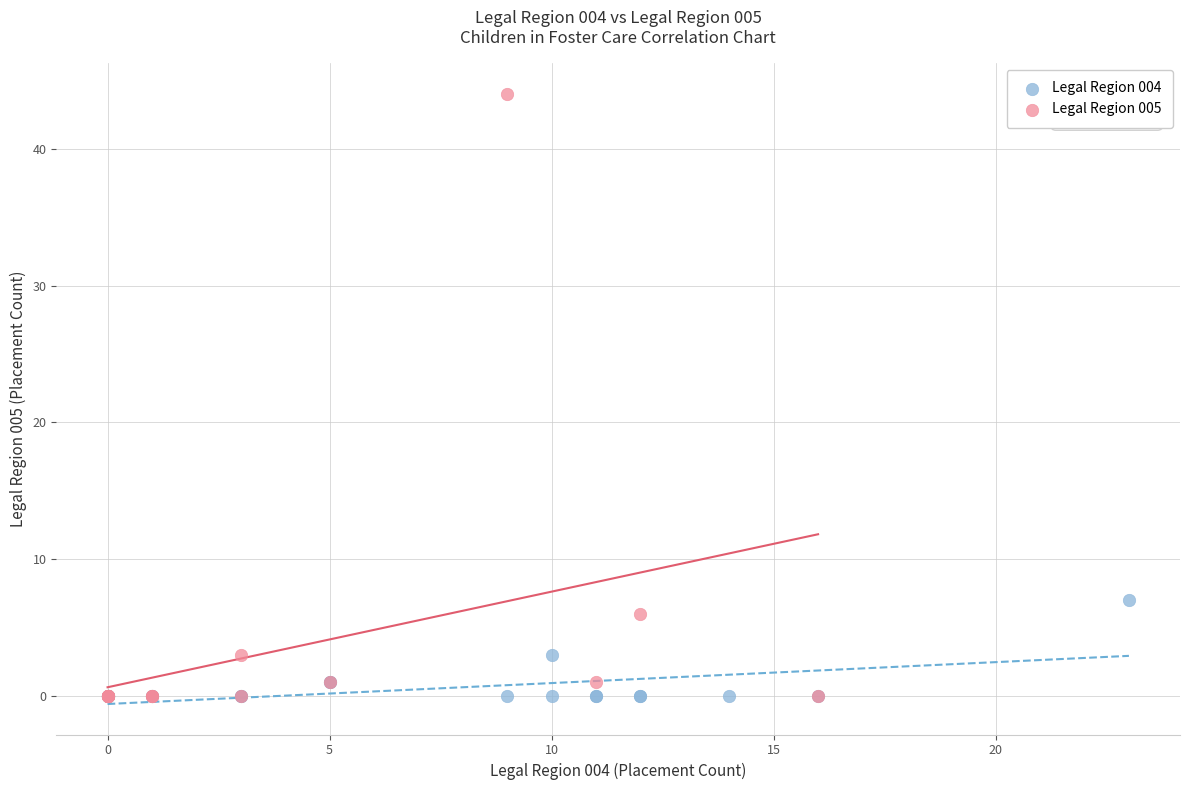

Which series reaches the maximum Y coordinate?

Legal Region 005